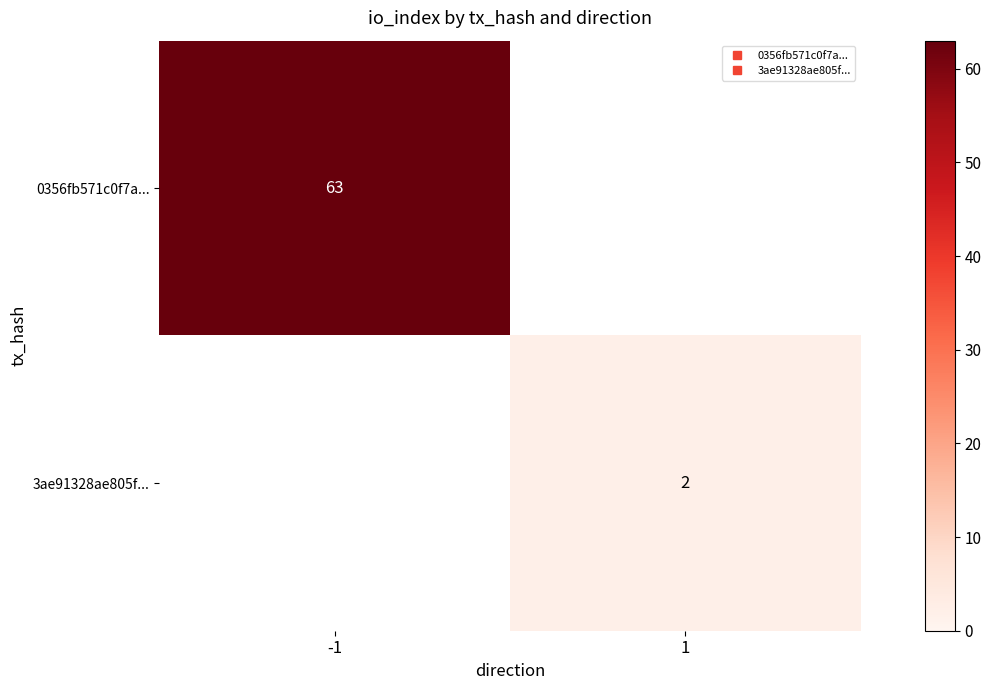

The 0356fb571c0f7a... series shows 63.0 at -1. True or false?

True